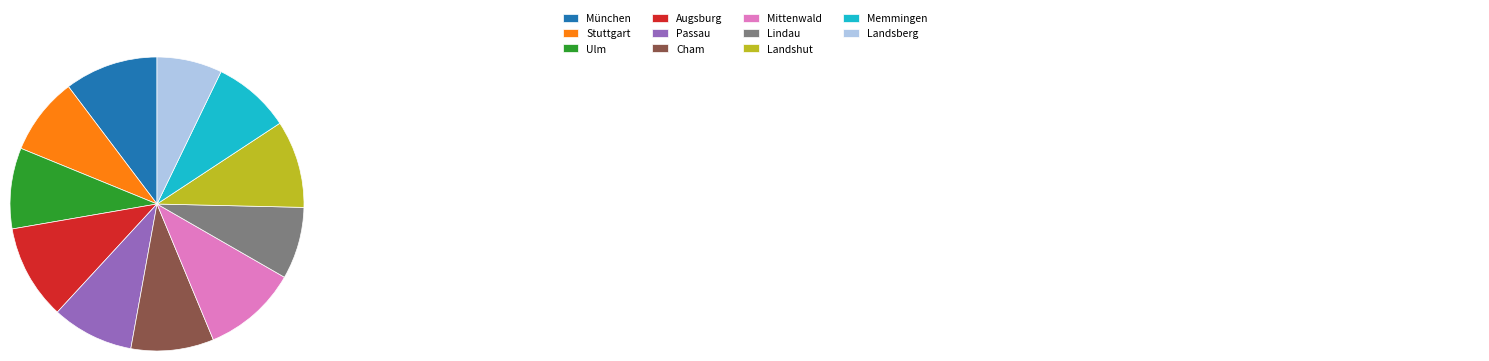

Approximately how many times larger is the value at Augsburg compared to Lindau?

1.3